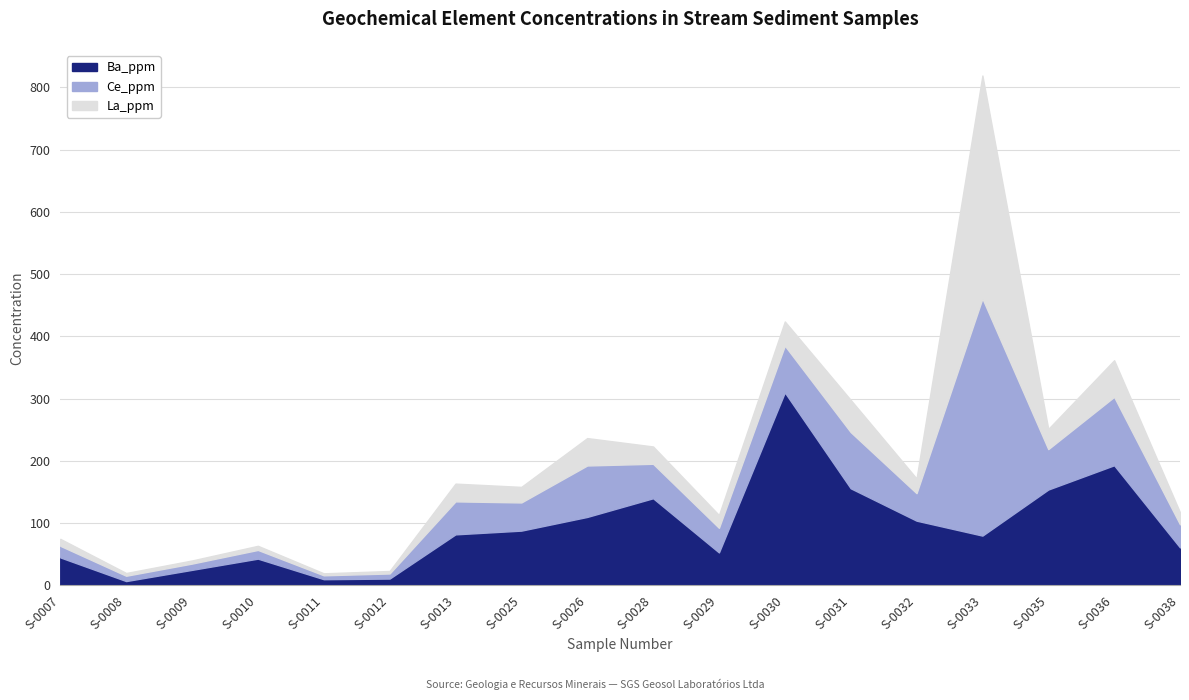

What is the total value across all series at S-0008?

19.9